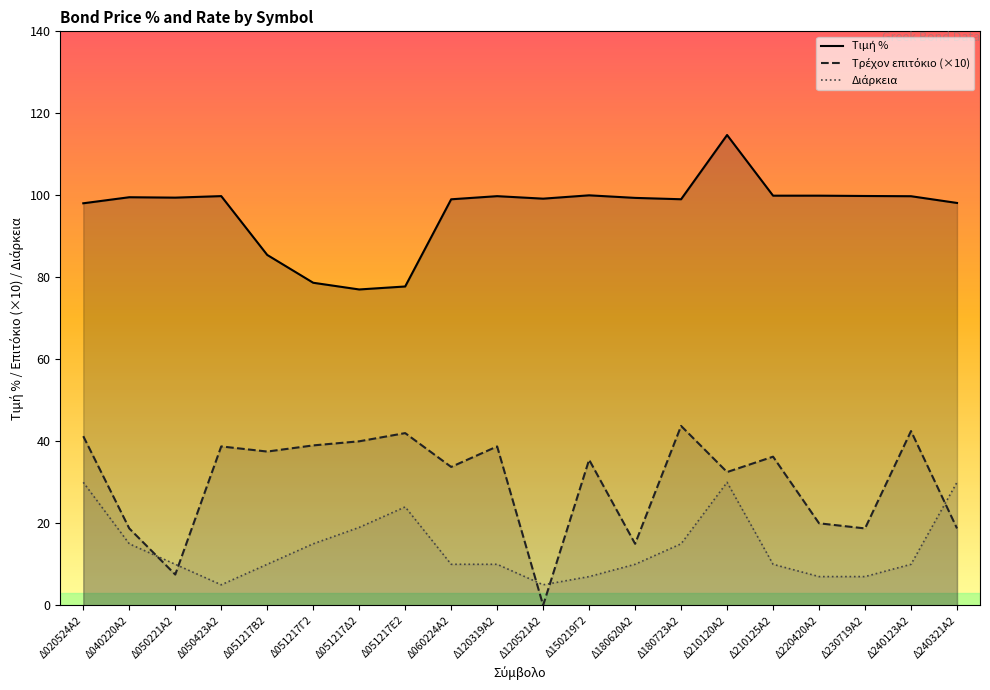

Which label corresponds to the smallest value in the chart?

Δ120521Α2